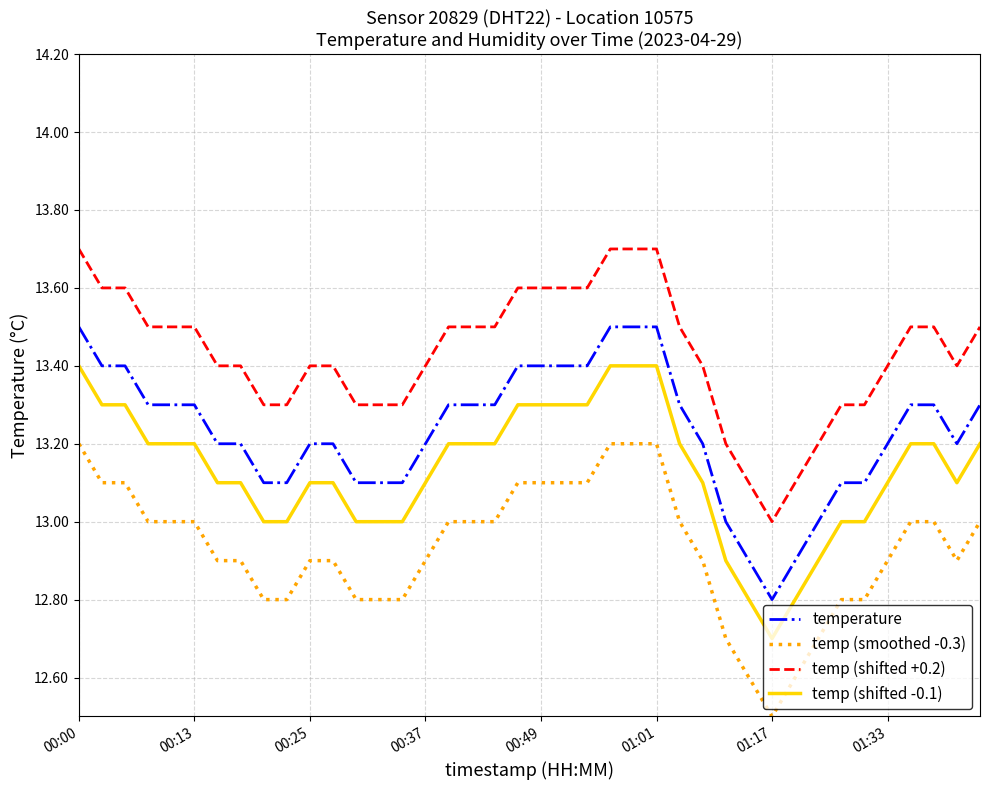

Which series has the largest total across all categories?

temp (shifted +0.2)